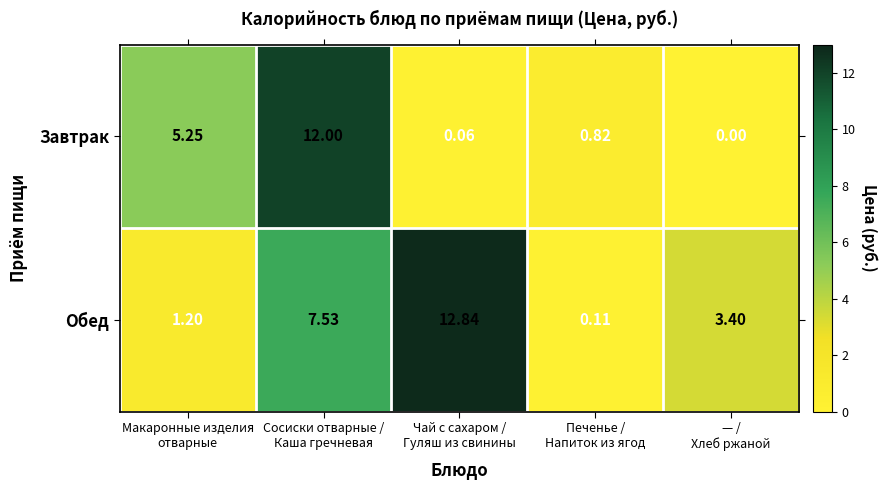

Which series has the largest range (max minus min)?

Обед